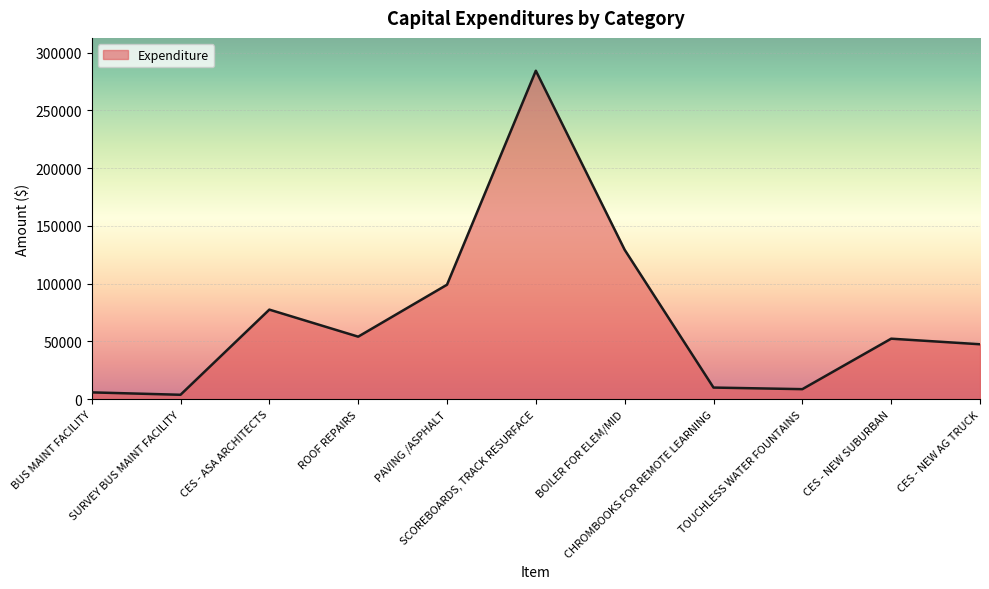

What is the greatest value displayed?

284415.1